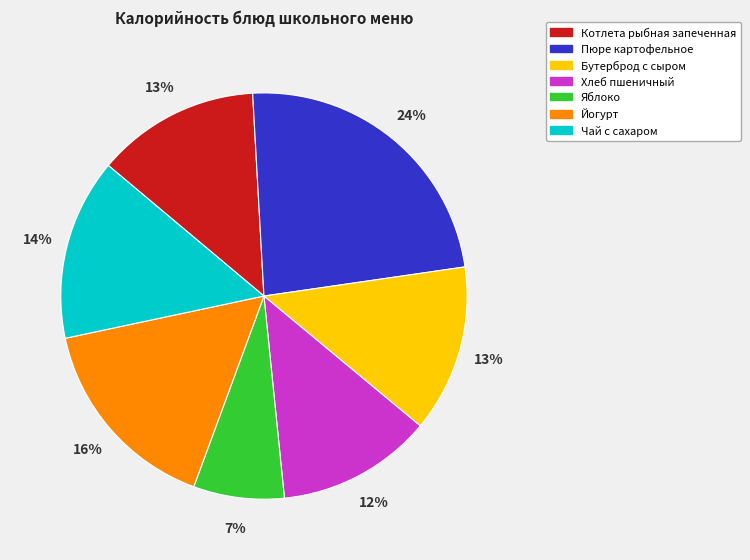

Does any single category account for the majority?

No